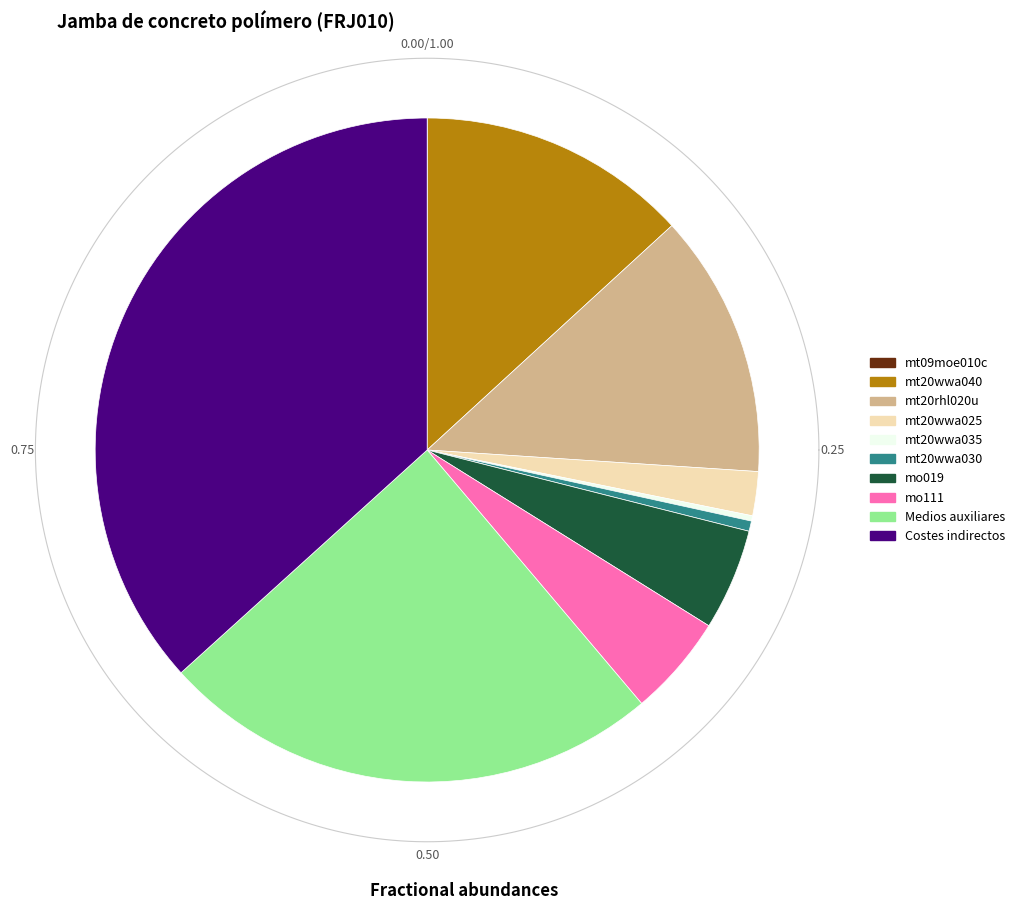

What is the largest slice in the pie chart?

Costes indirectos